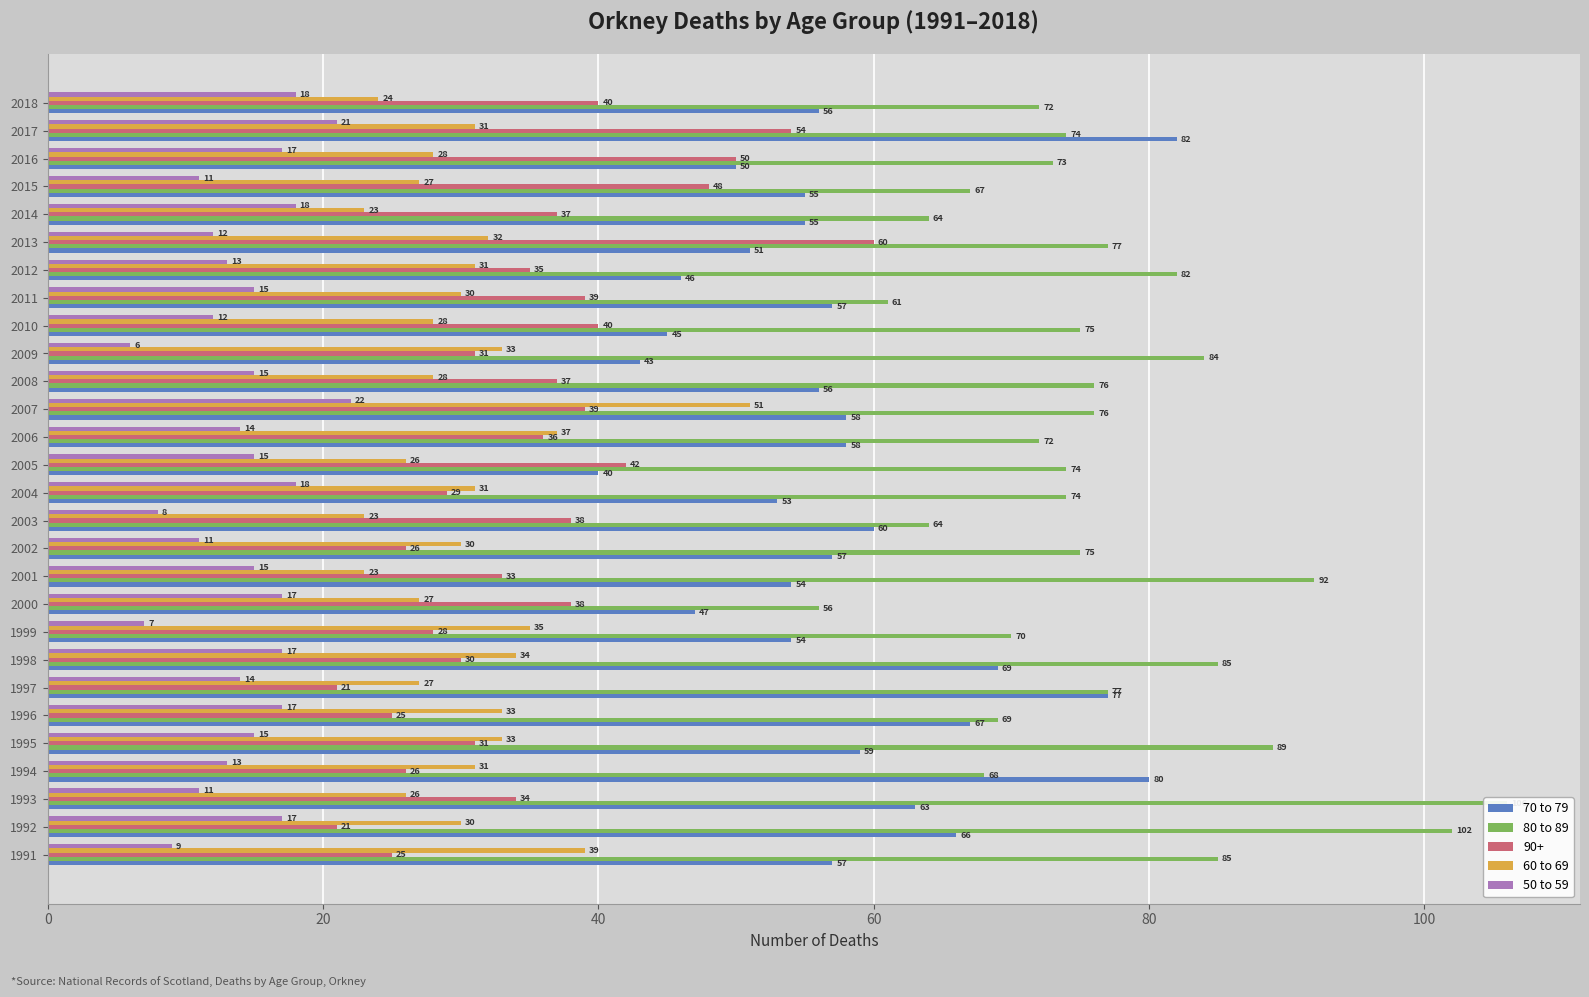

What is the difference between the second highest and second lowest values in the 60 to 69 series?

16